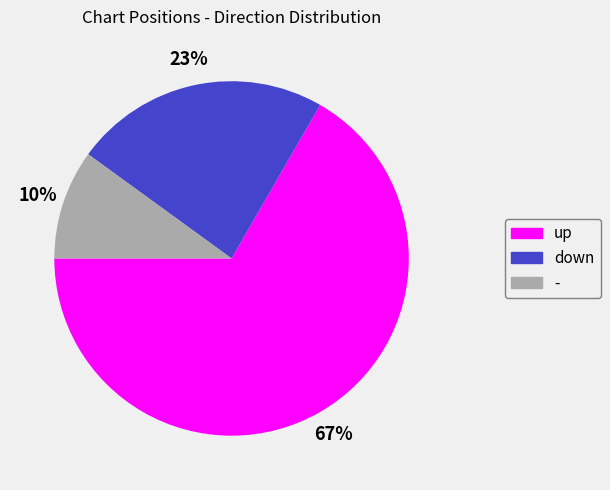

True or false: down accounts for 23% of the total.

True